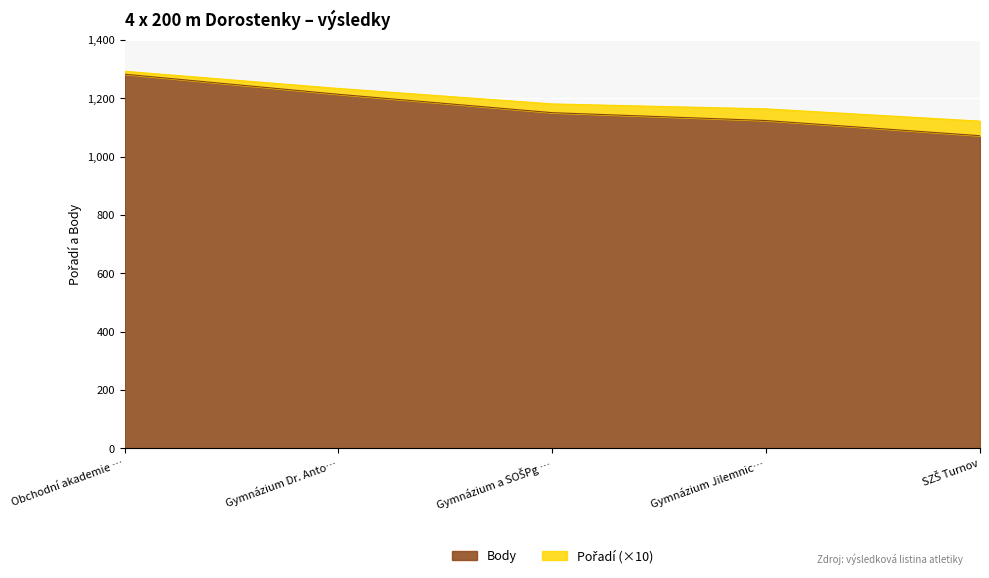

At how many categories does at least one series exceed 1159?

4